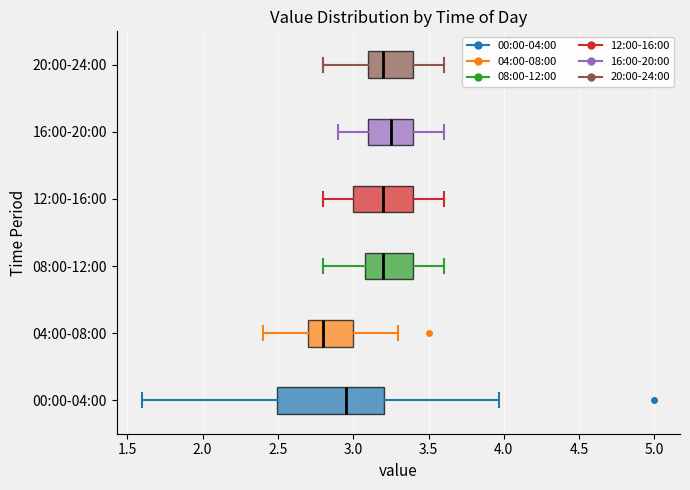

Where does the right whisker of the box for 12:00-16:00 end on the x-axis? The values are not printed on the chart, so give them approximately, as read against the axis.

3.60